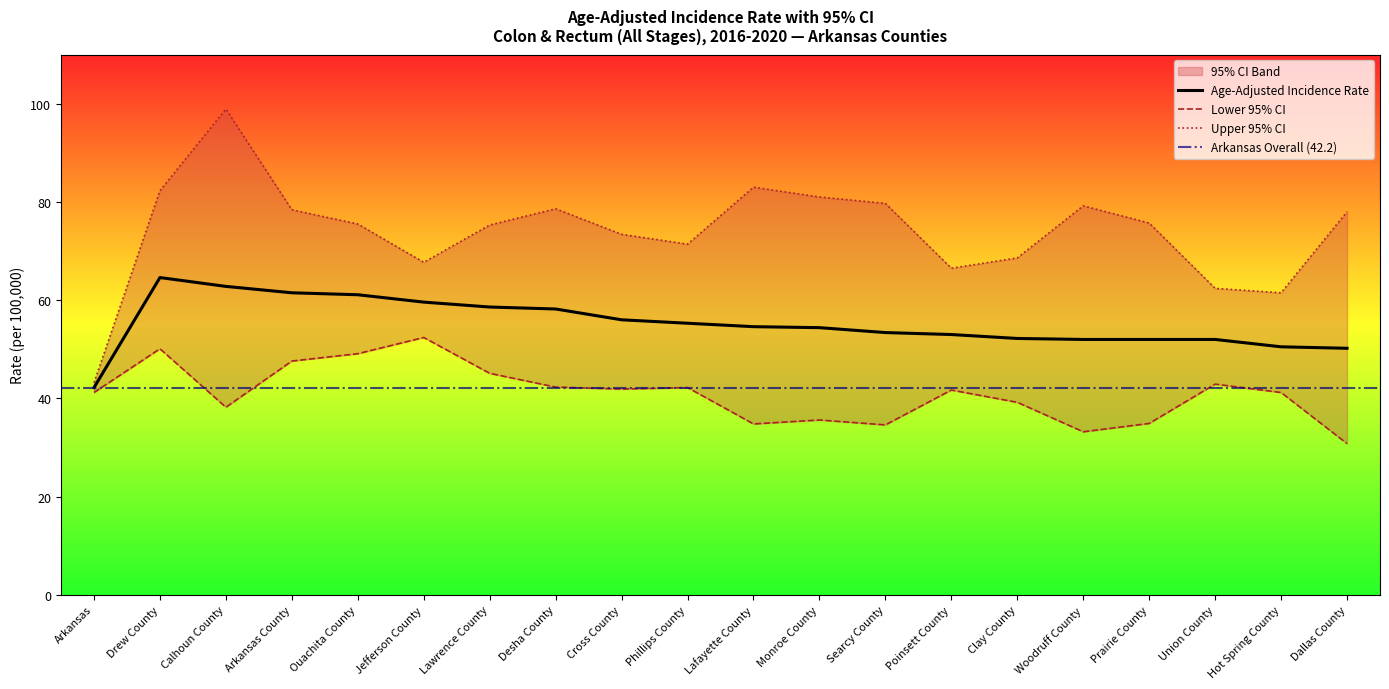

Which series has the widest spread of values?

Upper 95% CI